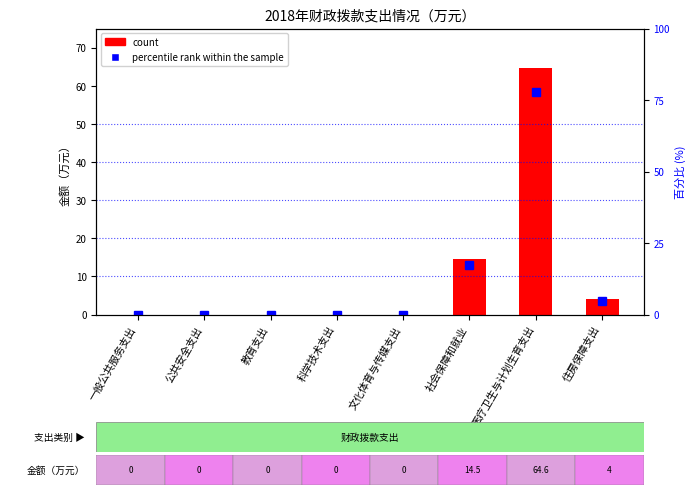

At 文化体育与传媒支出, list the series in order from largest to smallest.

count, percentile rank within the sample